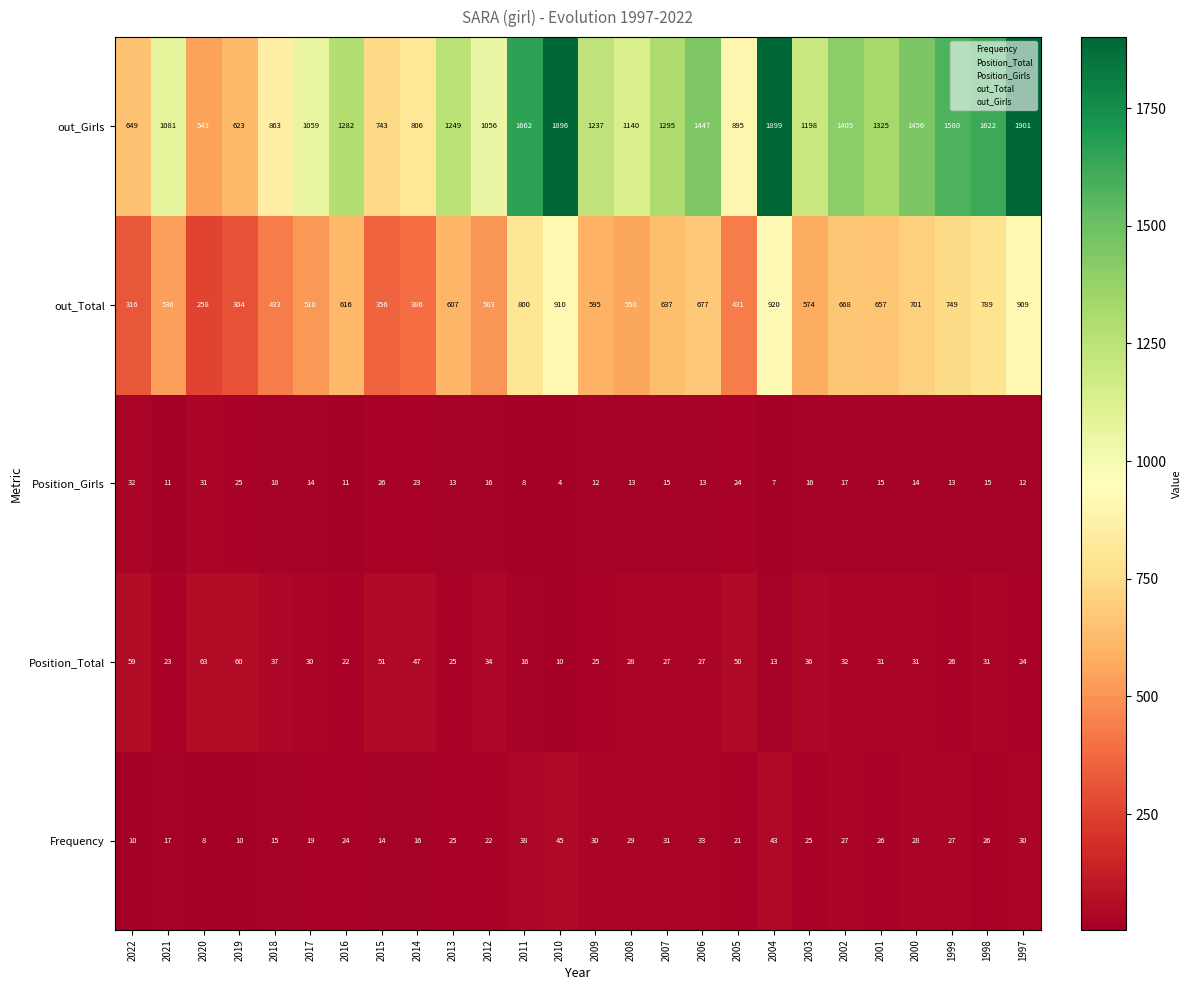

What is the total value across all series at 1997?

2876